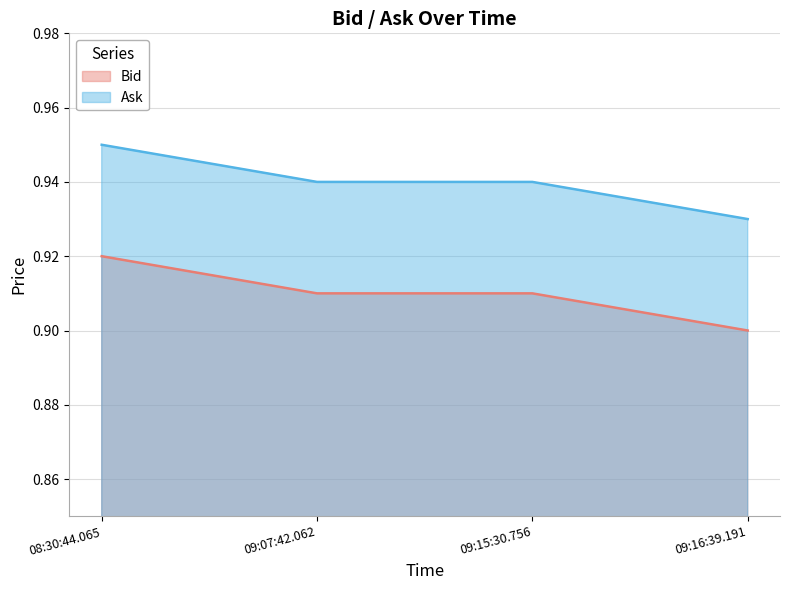

At how many categories does at least one series exceed 0?

4